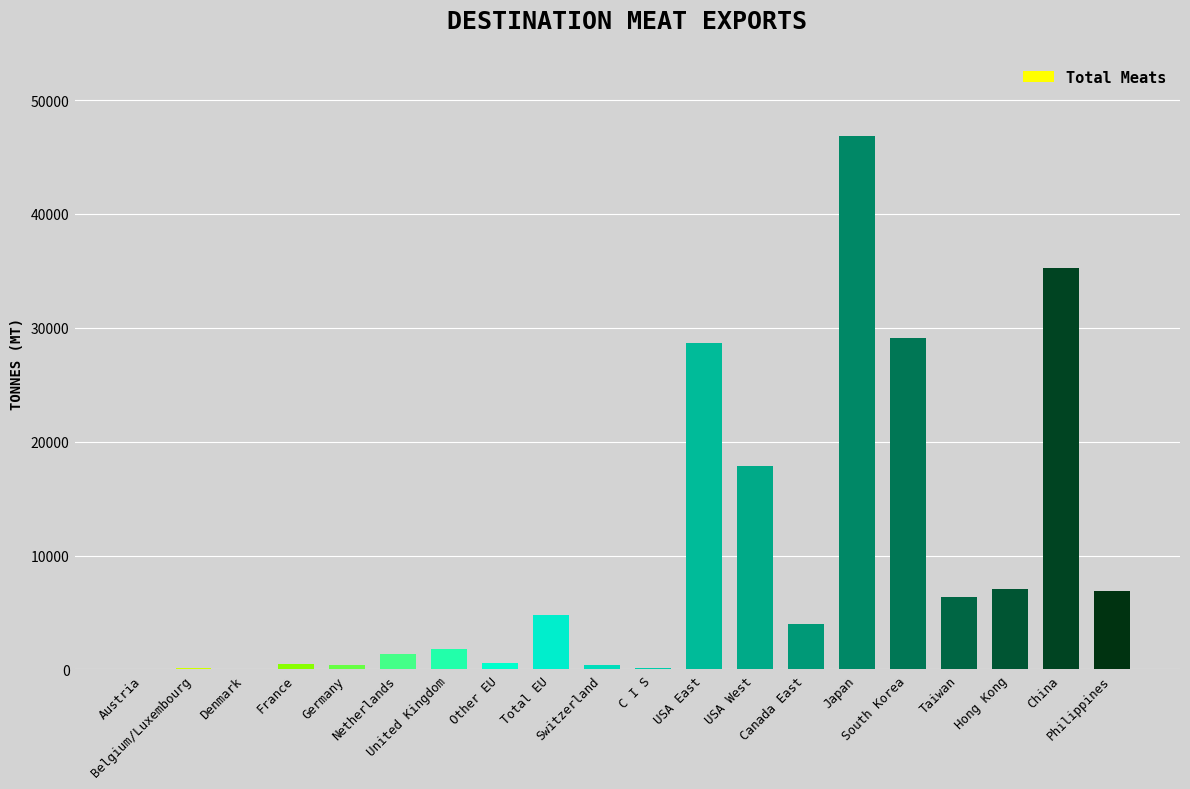

How many series are shown in this chart?

1